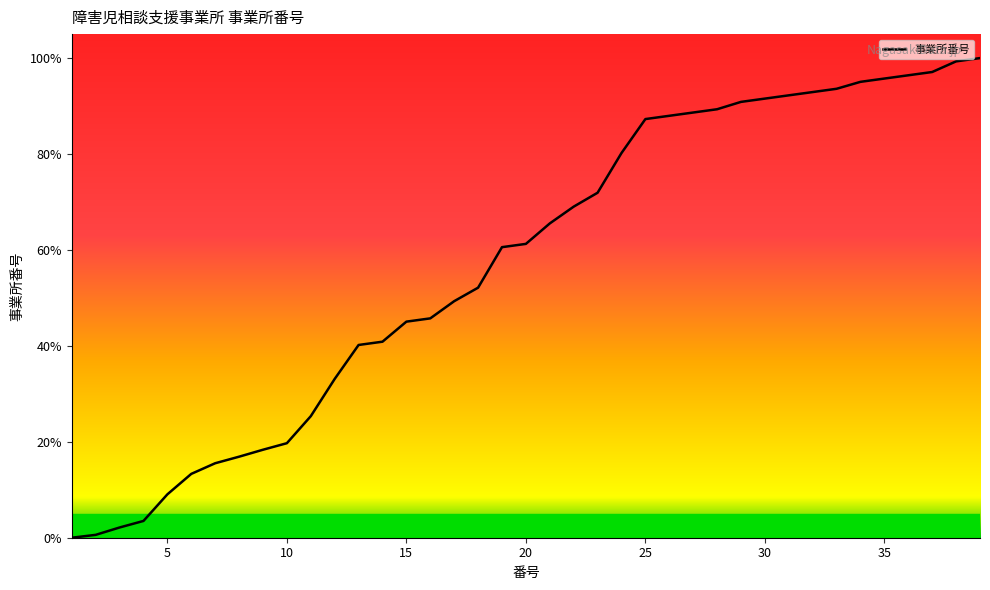

Does the chart have visible grid lines?

No